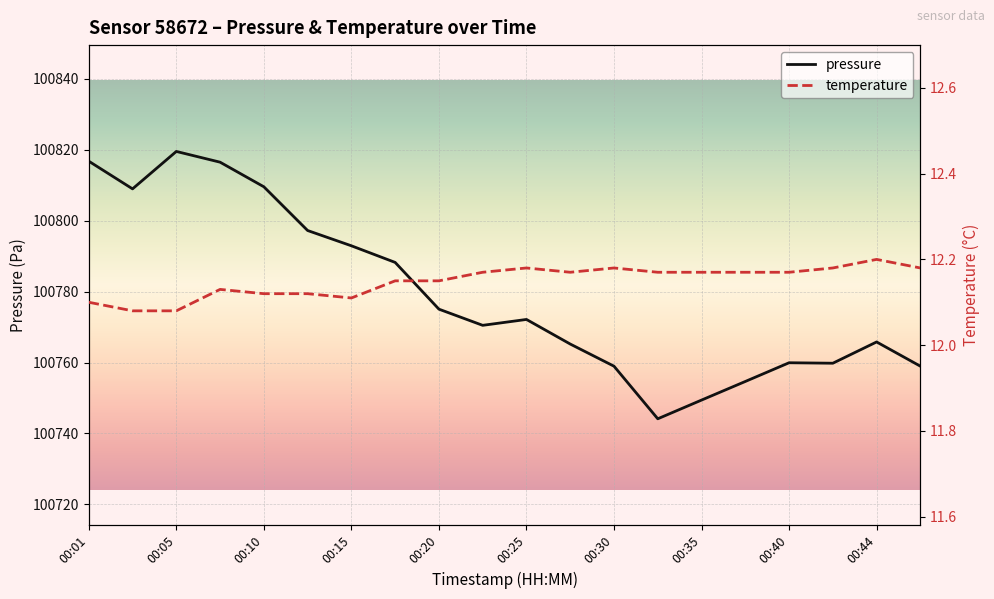

What are all the series names shown in the legend?

pressure, temperature